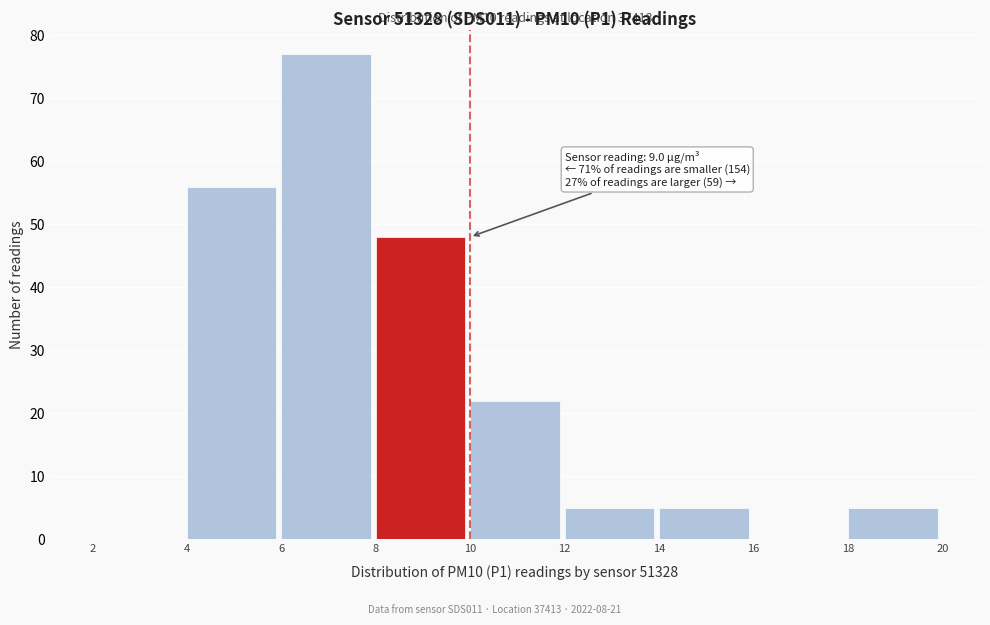

Which range on the x-axis has the tallest bar?

6 to 8